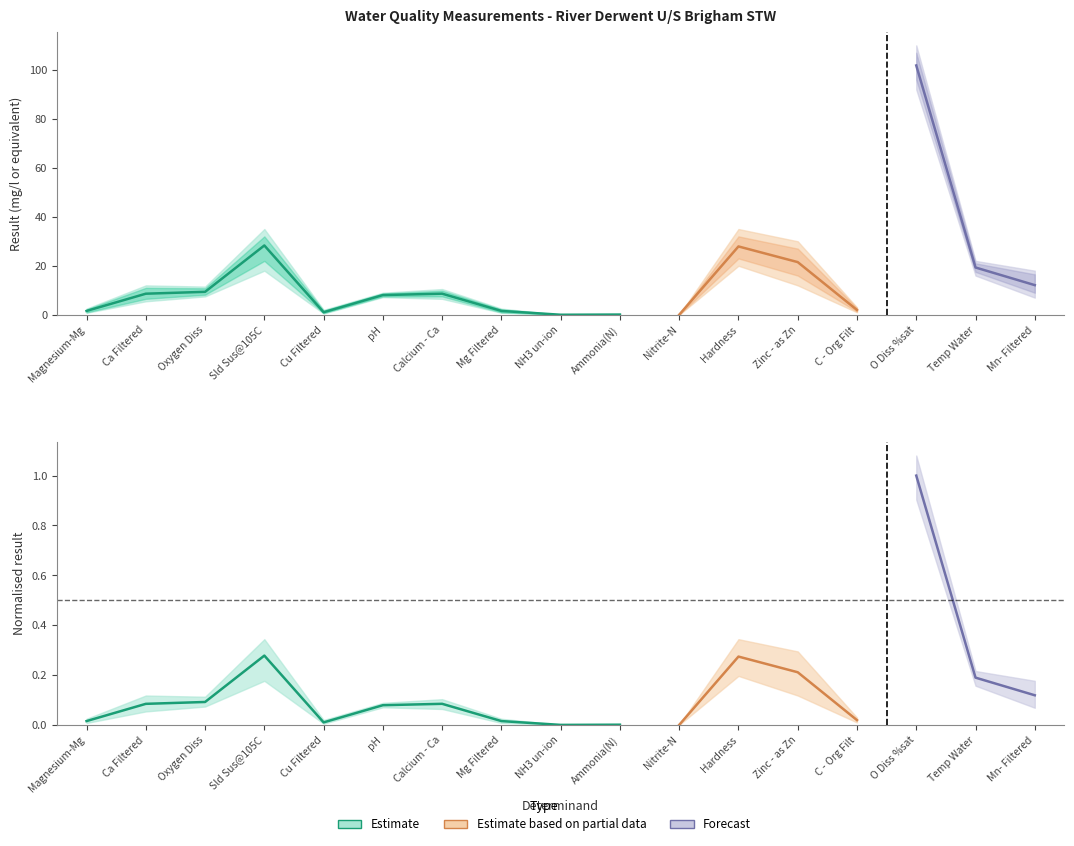

True or false: result has more than 1 interior local peaks.

True